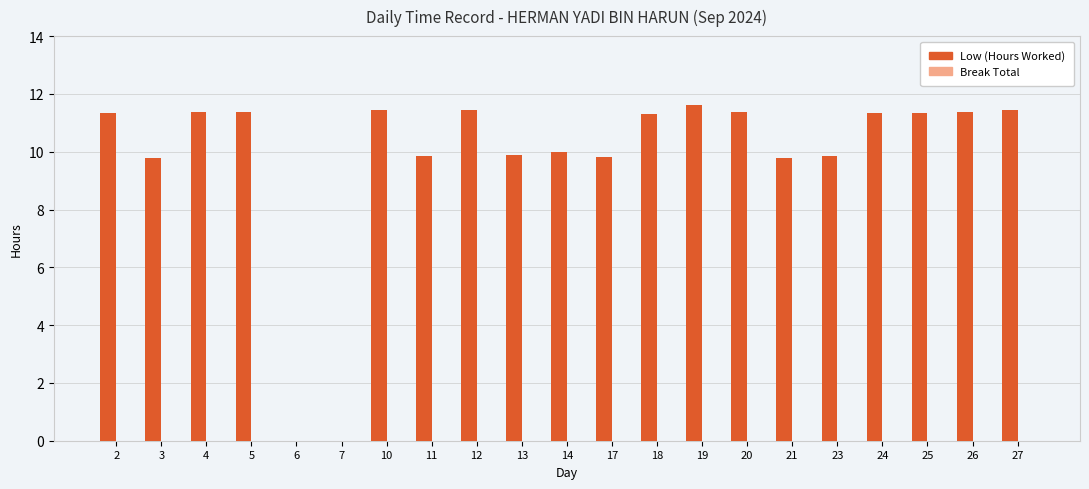

Which has a higher value, 21 or 26?

26